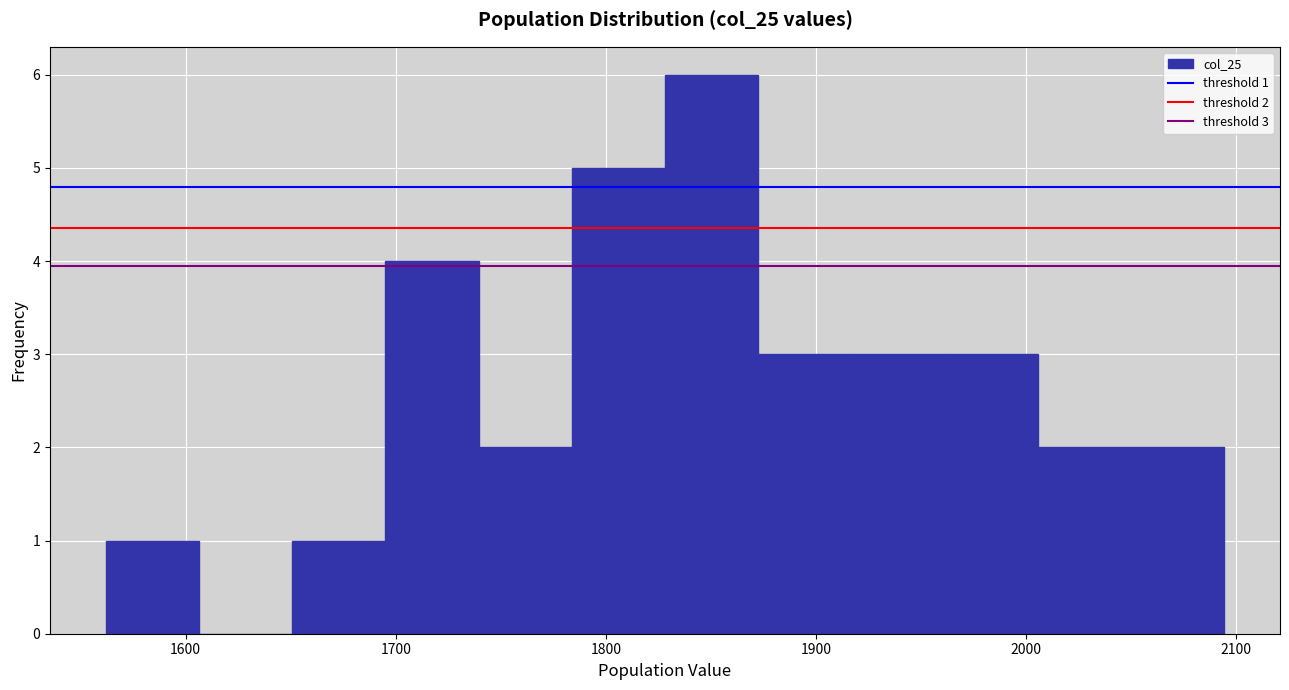

Over which range of the x-axis is the bar tallest?

1830 to 1870